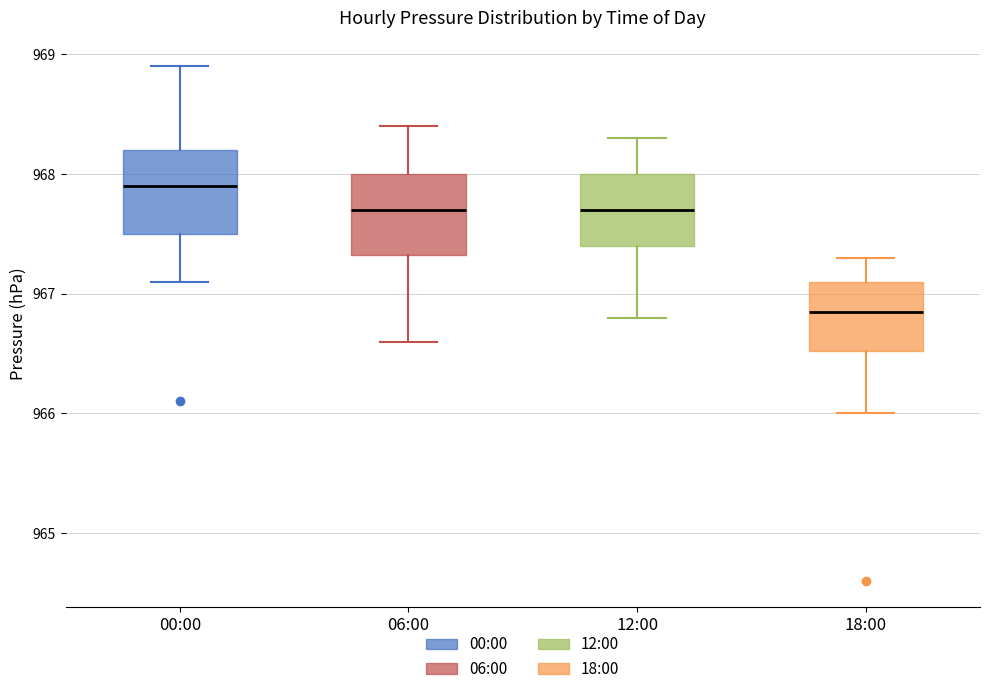

Reading left to right, transcribe this box plot: for each box, give where its median line is, the range the box spans, and where its two whiskers end, as read against the y-axis. The values are not printed on the chart, so give them approximately, as read against the axis.

00:00: median 967.9, box 967.5 to 968.2, whiskers 967.1 to 968.9
06:00: median 967.7, box 967.3 to 968.0, whiskers 966.6 to 968.4
12:00: median 967.7, box 967.4 to 968.0, whiskers 966.8 to 968.3
18:00: median 966.9, box 966.5 to 967.1, whiskers 966.0 to 967.3